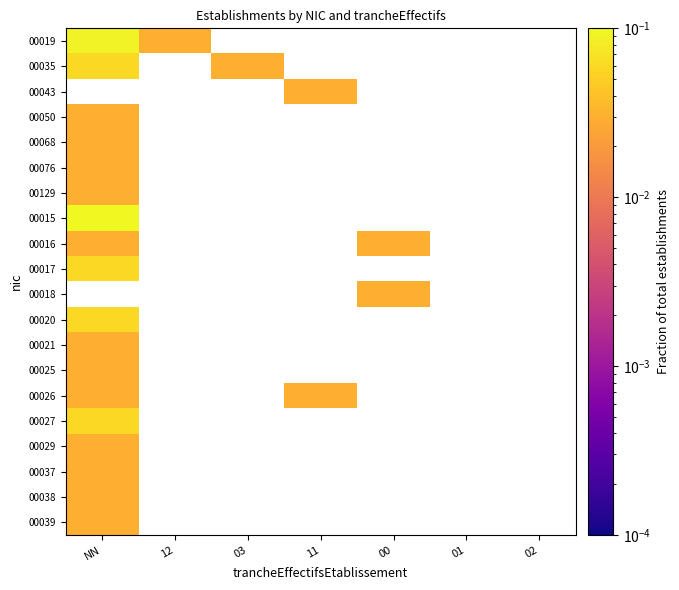

Between 01 and 02, which is larger?

02